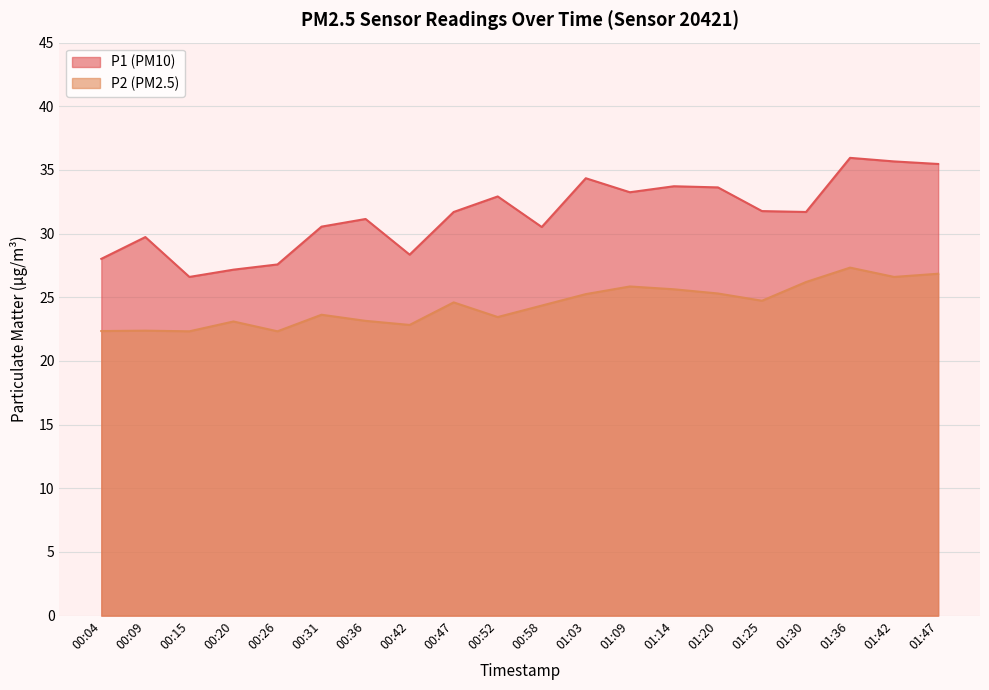

What is the value of the P2 point at the 18th from the left?

27.3